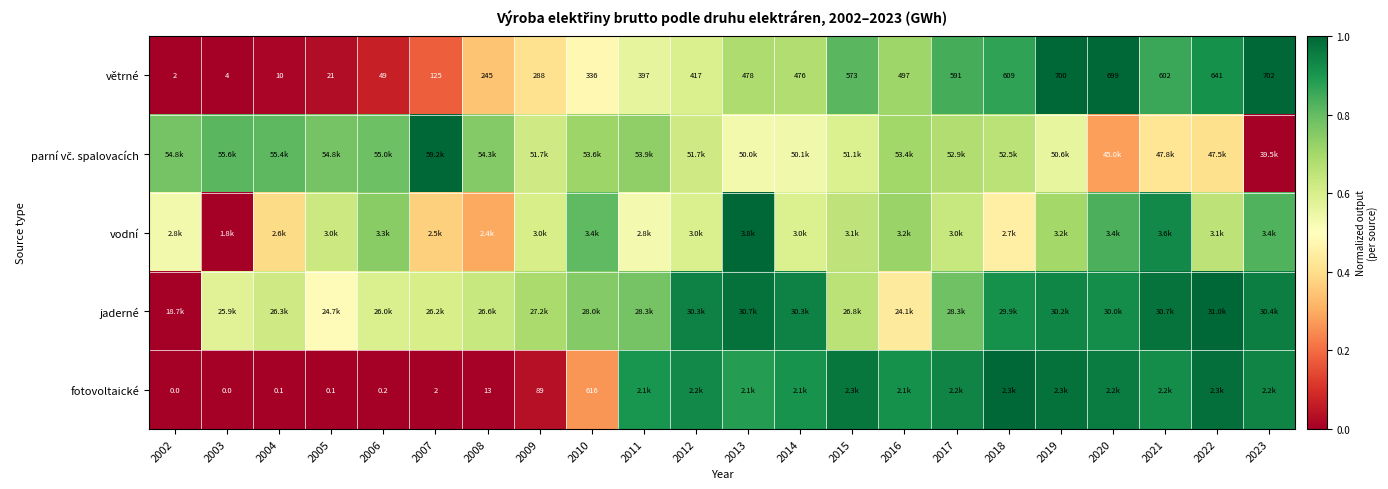

Rank the categories by jaderné value from lowest to highest.

2002, 2016, 2005, 2003, 2006, 2007, 2004, 2008, 2015, 2009, 2010, 2011, 2017, 2018, 2020, 2019, 2012, 2014, 2023, 2021, 2013, 2022